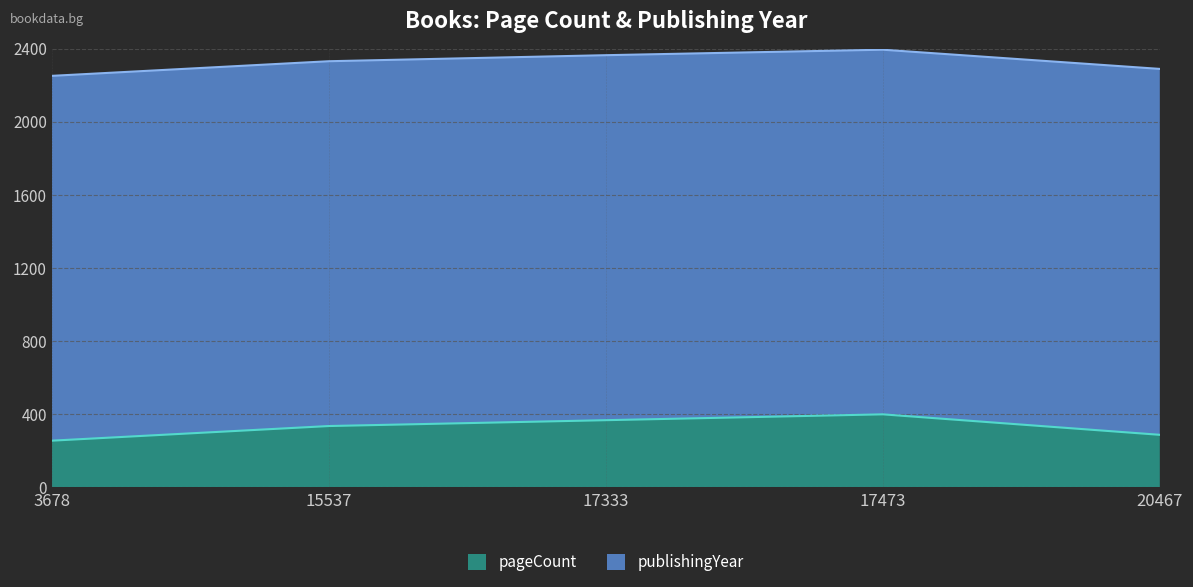

At which category does the chart reach its minimum across all series?

3678